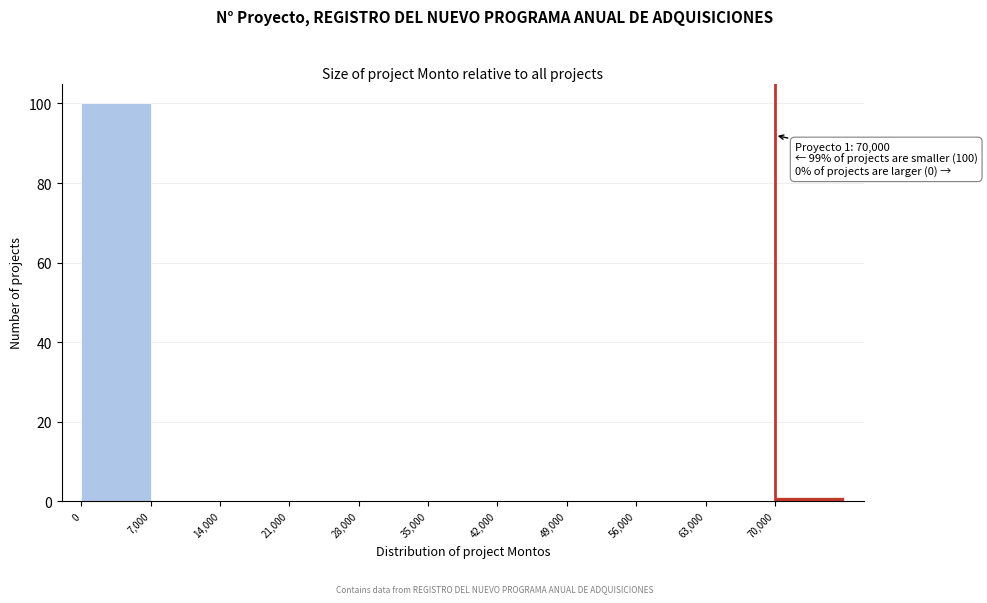

Which range on the x-axis has the tallest bar?

0 to 7000